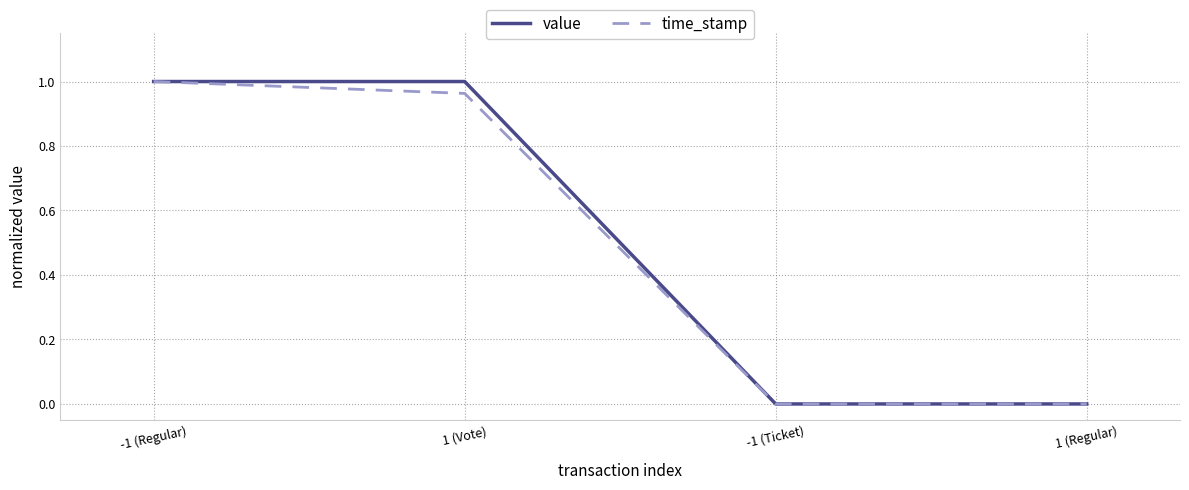

Is the value of time_stamp at -1 (Ticket) greater than the value of value at 1 (Vote)?

No